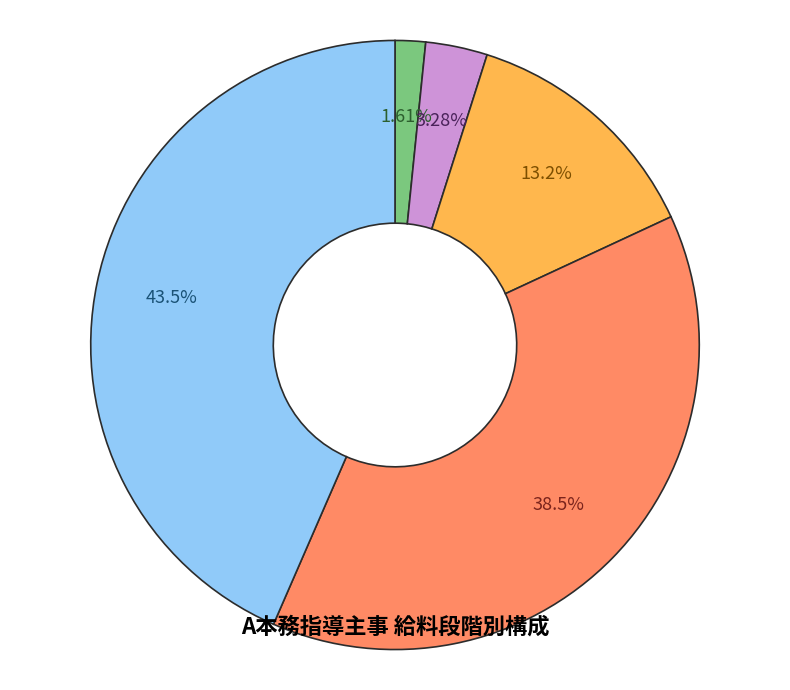

Does any single category account for the majority?

No